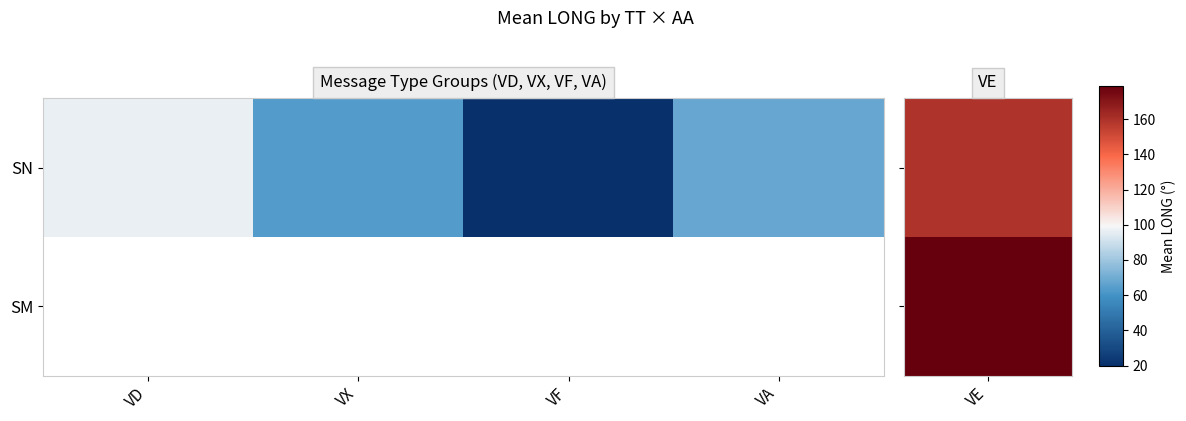

The SN series shows 4.9 at VF. True or false?

False